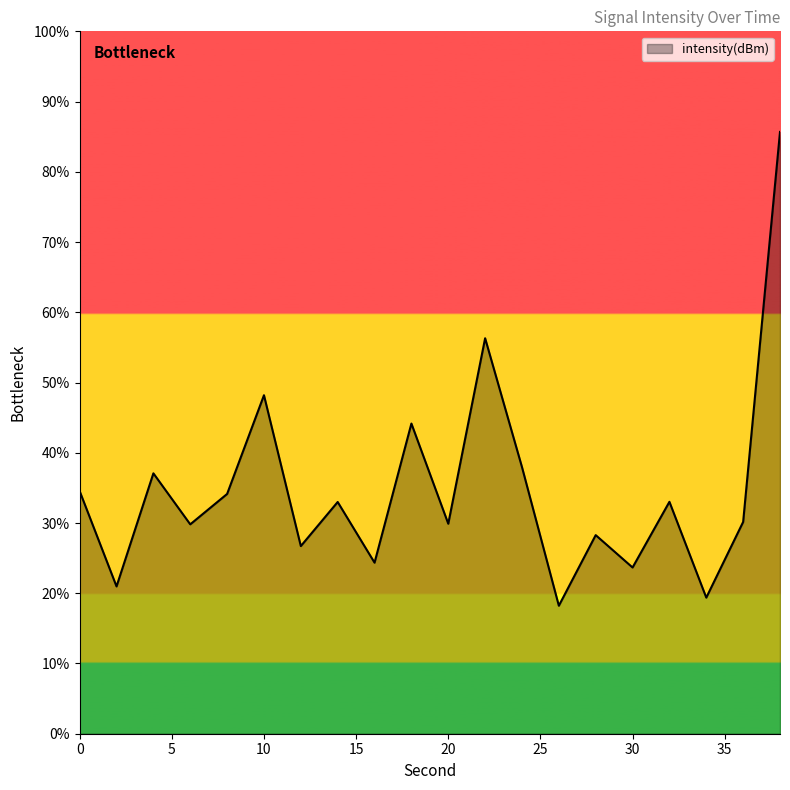

What is the difference between the maximum and second lowest values?

66.3